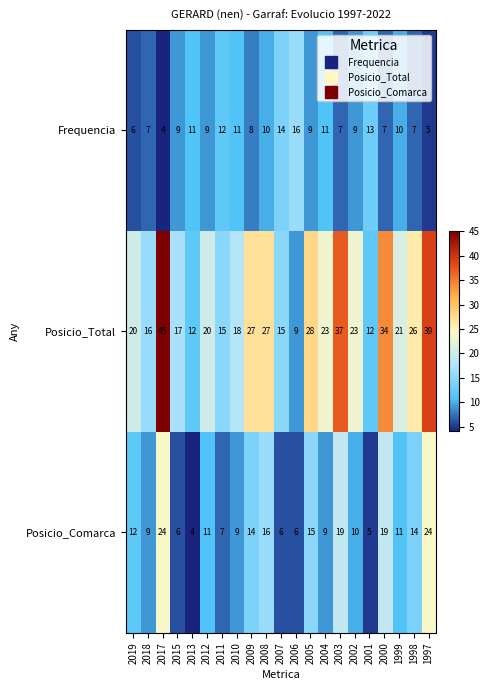

What is the difference between the Posicio_Total values at 2019 and 2002?

3